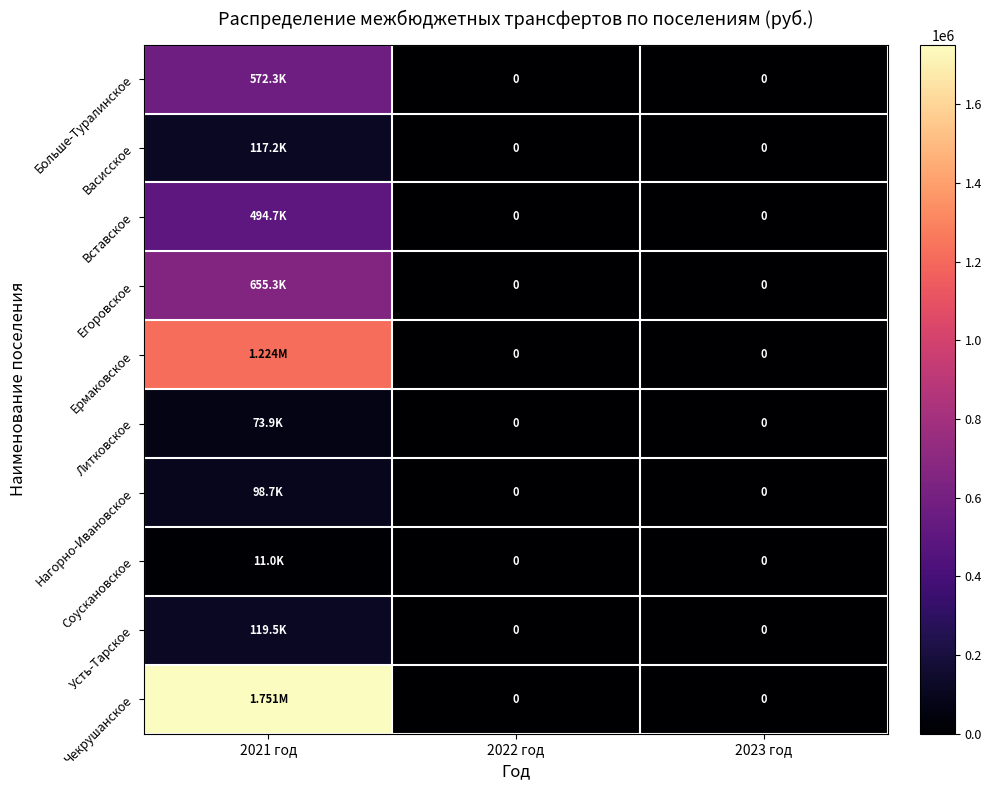

Rank the categories by Усть-Тарское value from highest to lowest.

2021 год, 2022 год, 2023 год